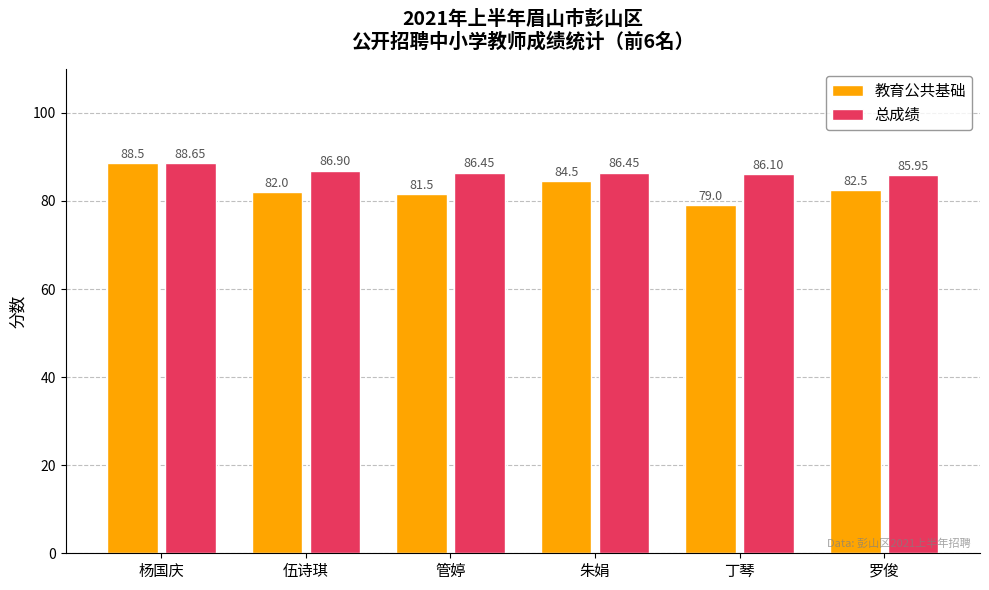

What is the total value across all series at 杨国庆?

177.2